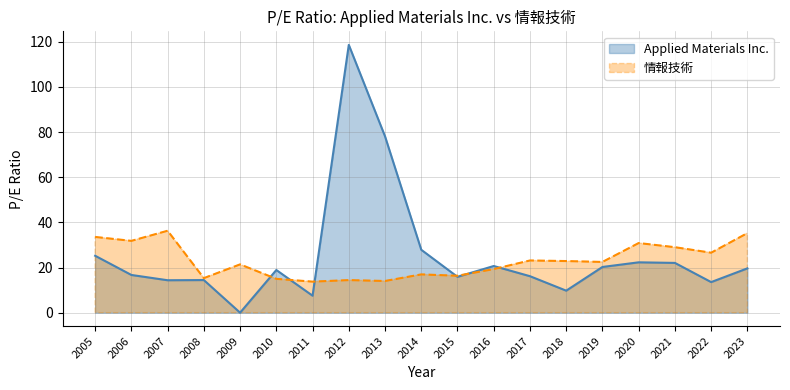

What is the sum of the 情報技術 values at 2005 and 2006?

65.4